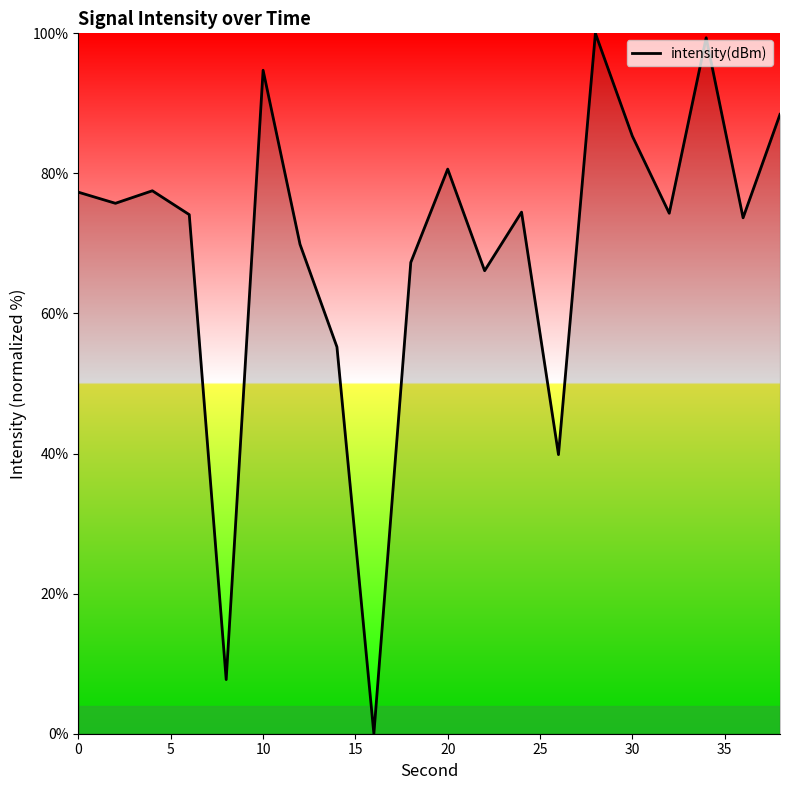

What is the greatest value displayed?

100.0